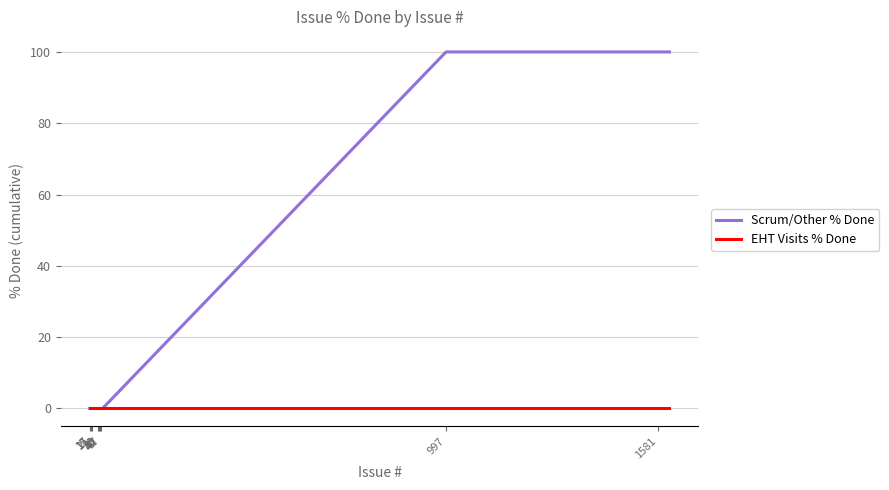

What is the greatest value displayed?

100